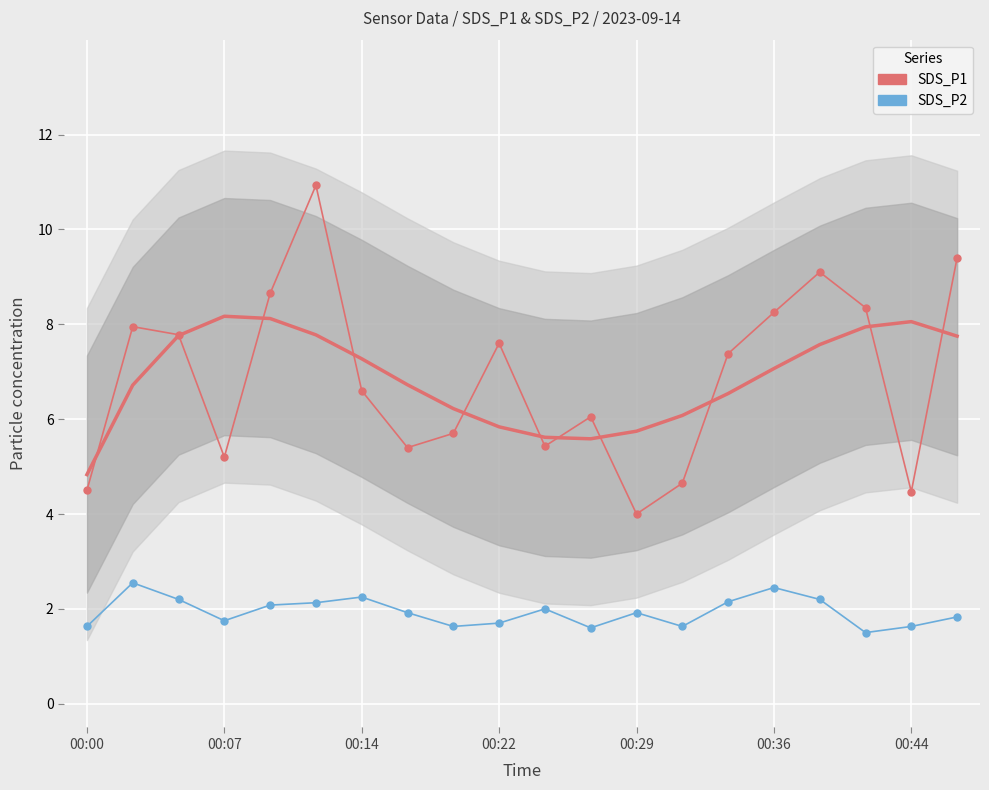

What is the spread (max minus min) of values at 00:29?

3.8